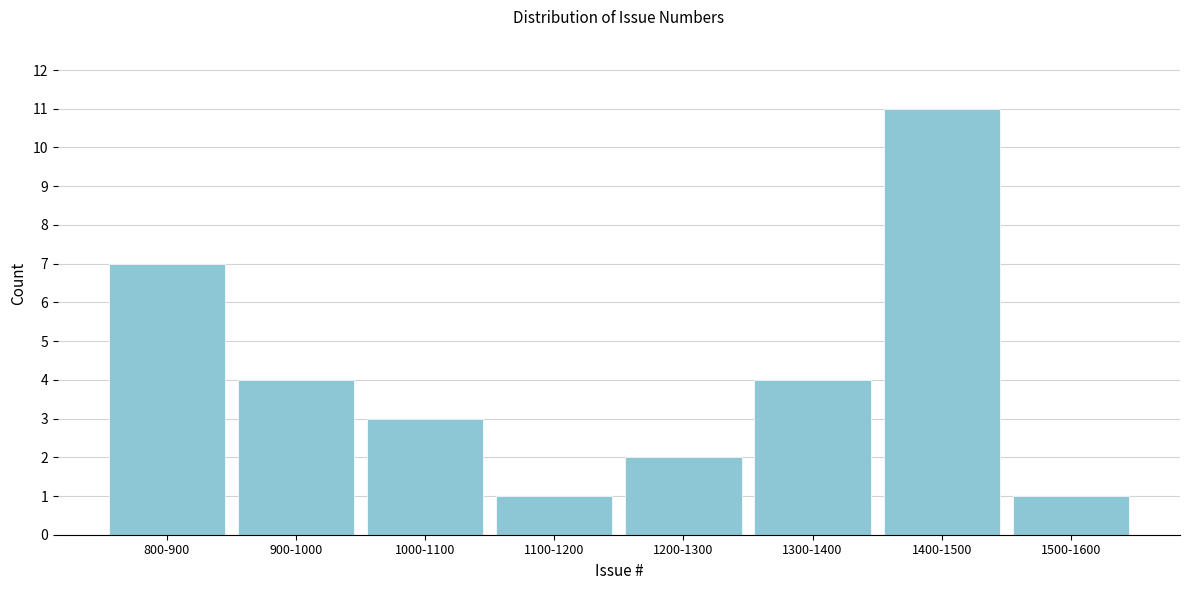

Reading left to right, what are all the values shown in this chart?

800-900=7	900-1000=4	1000-1100=3	1100-1200=1	1200-1300=2	1300-1400=4	1400-1500=11	1500-1600=1